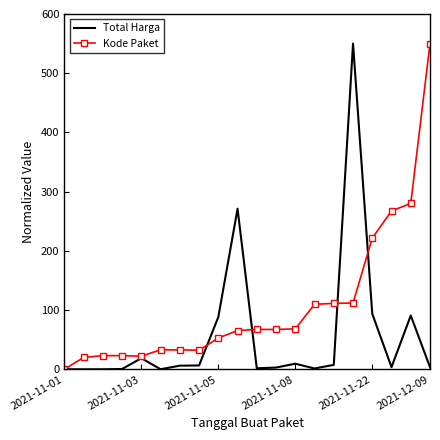

Which series has the largest total across all categories?

Kode Paket